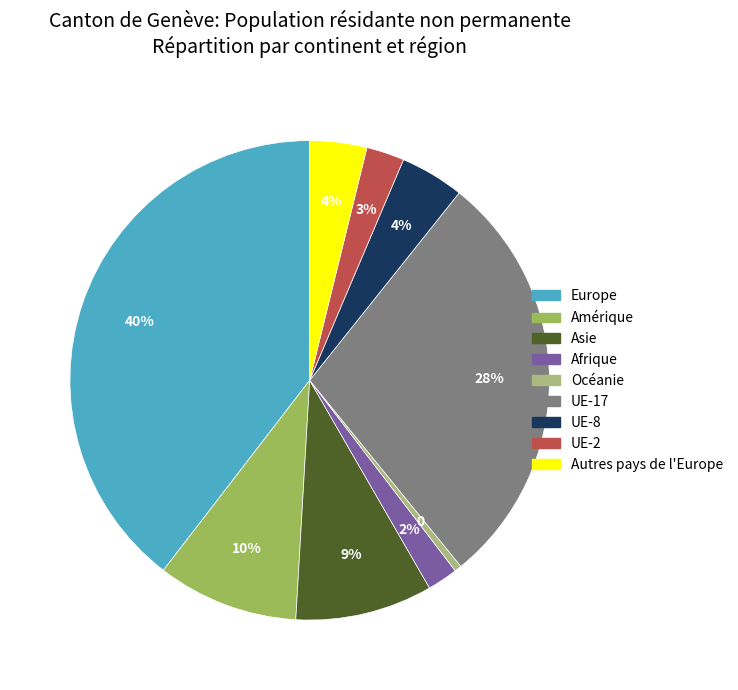

Is there a majority slice in this chart?

No